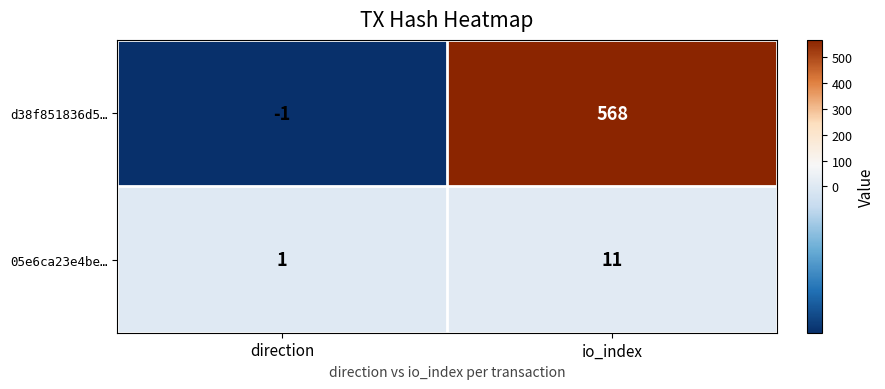

Which series has the widest spread of values?

d38f851836d5…